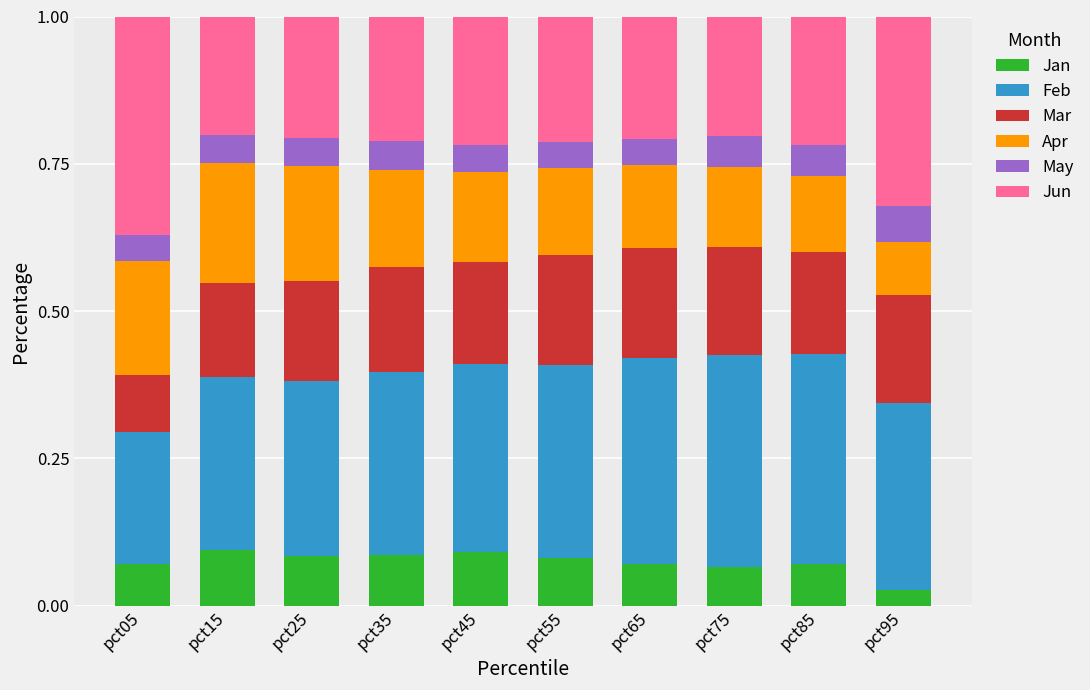

What is the total value across all series at pct25?

1.0